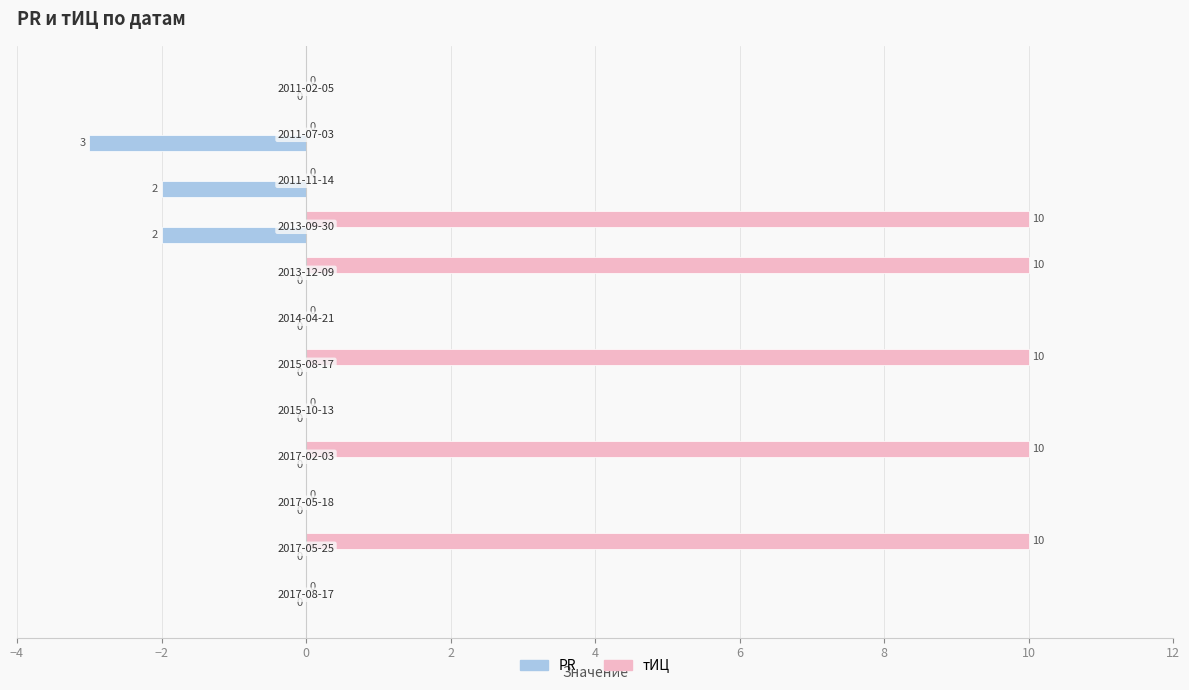

What is the average value of the тИЦ series?

4